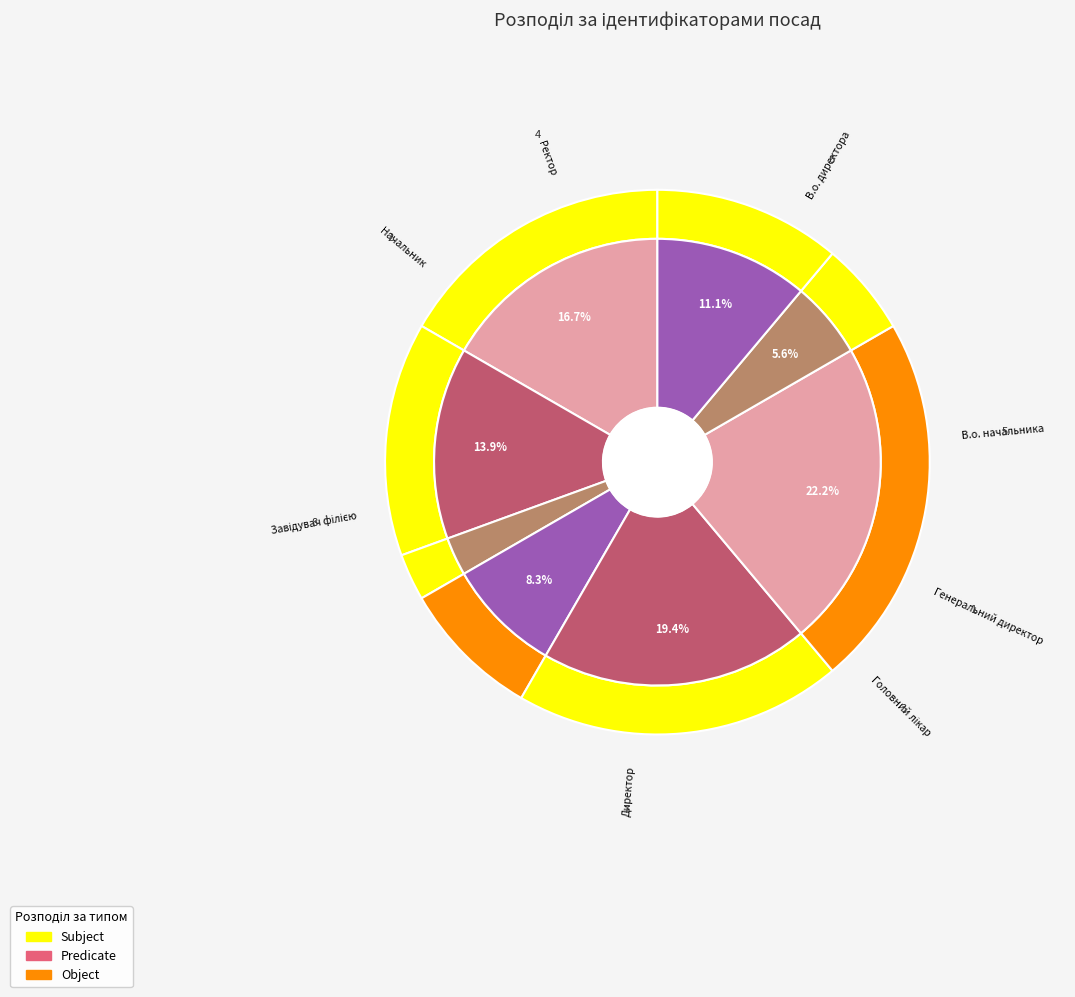

Do Завідувач філією and Ректор together represent more than half of the pie?

No